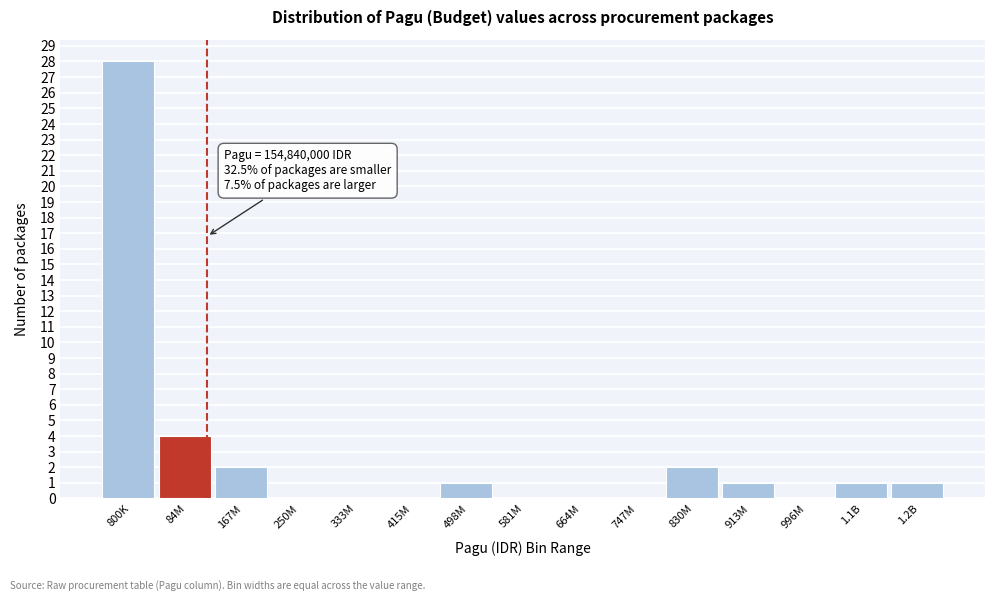

Reading right to left, extract all data points from this chart.

1.2B=1	1.1B=1	996M=0	913M=1	830M=2	747M=0	664M=0	581M=0	498M=1	415M=0	333M=0	250M=0	167M=2	84M=4	800K=28